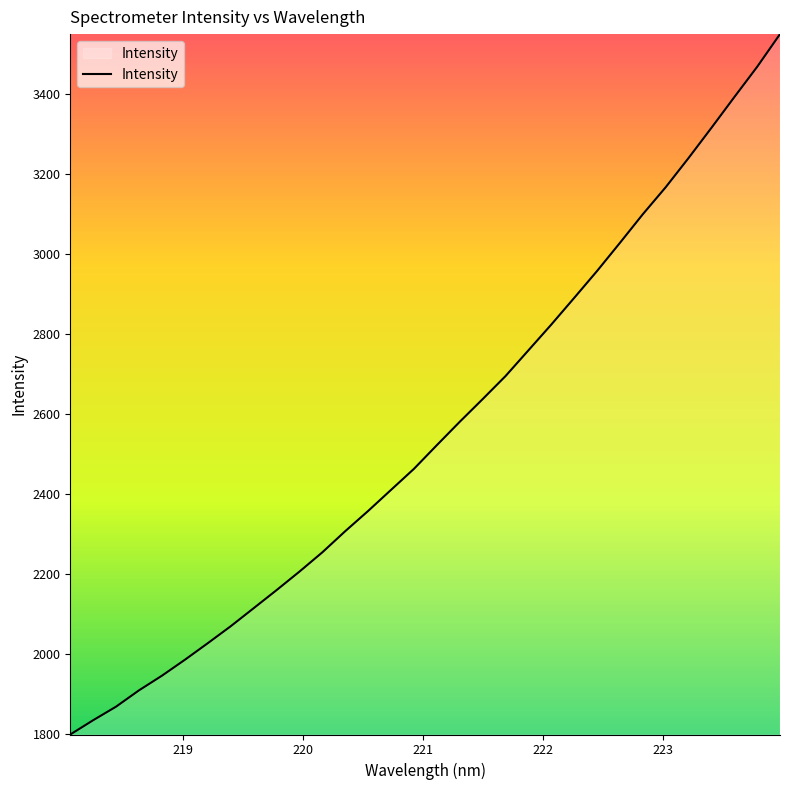

What is the greatest value displayed?

3550.9